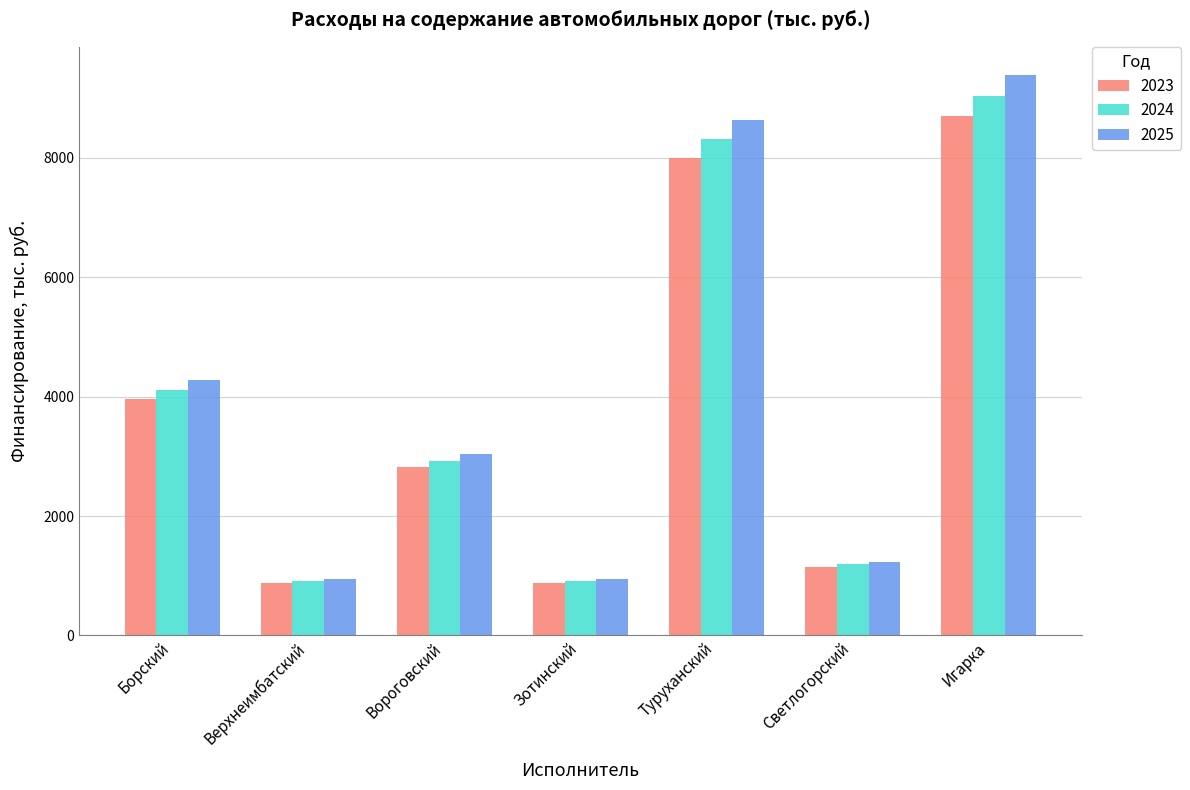

What is the sum of all 2025 values?

28467.1